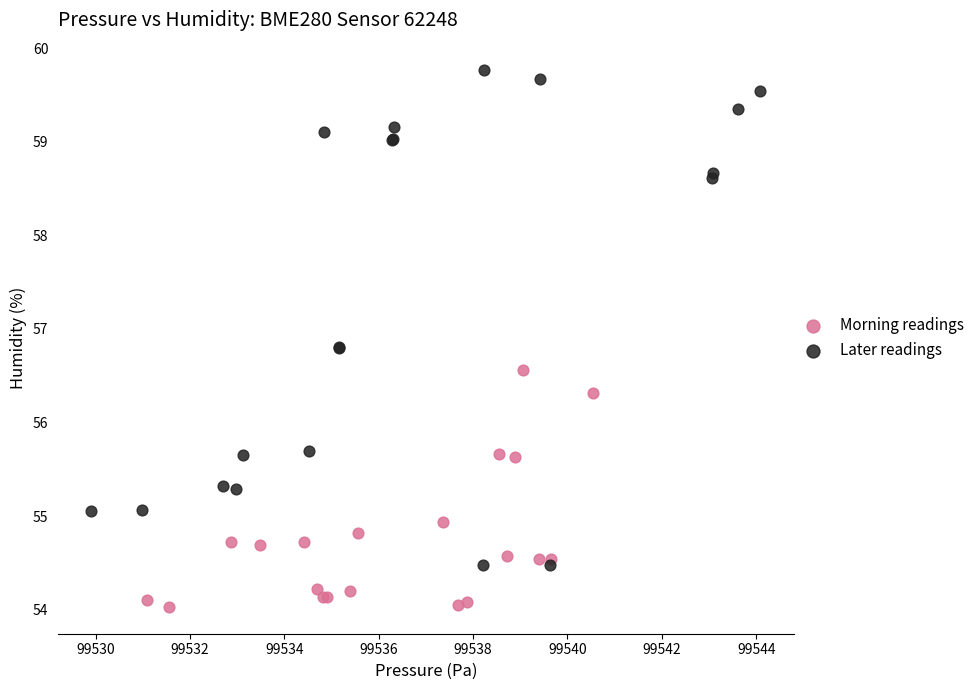

What are all the series names shown in the legend?

Morning readings, Later readings